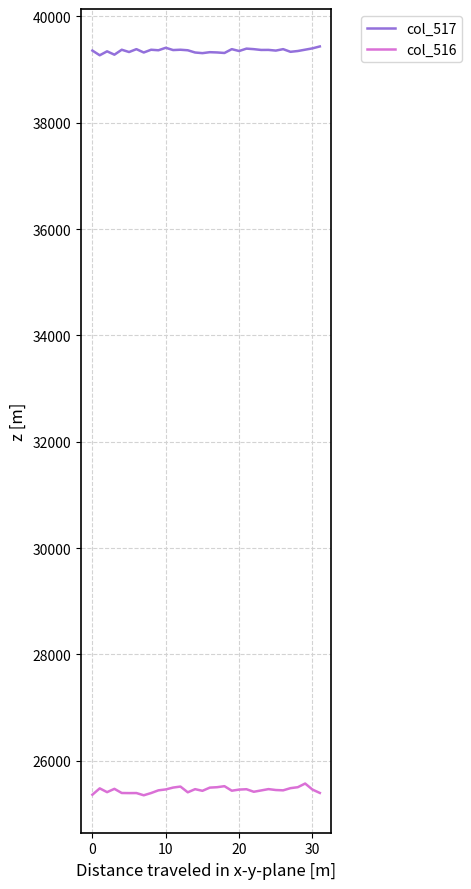

What is the difference between the second highest and second lowest values in the col_516 series?

160